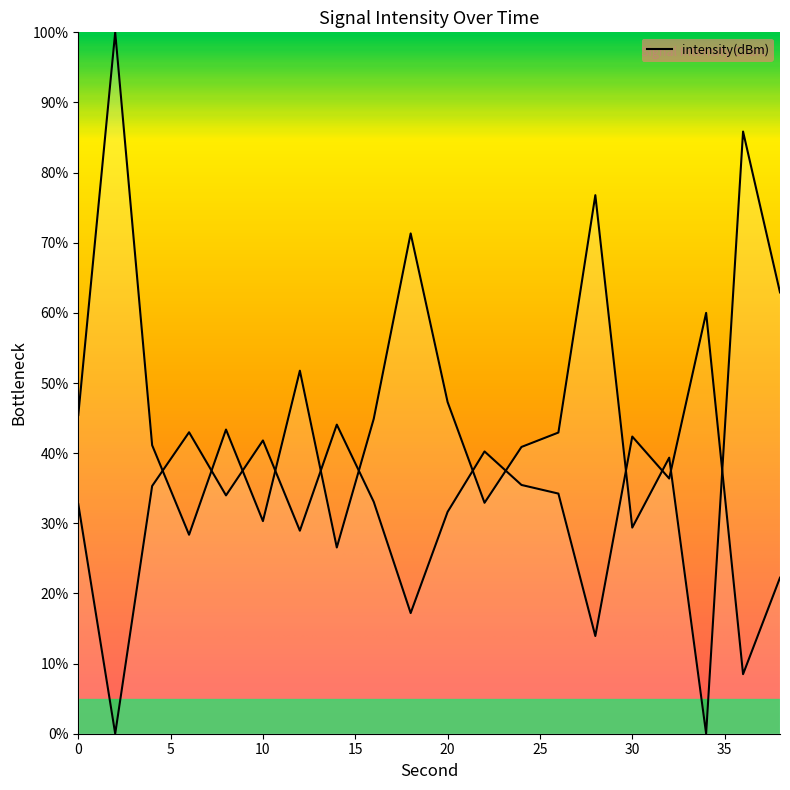

What is the difference between the maximum and second lowest values?

73.4